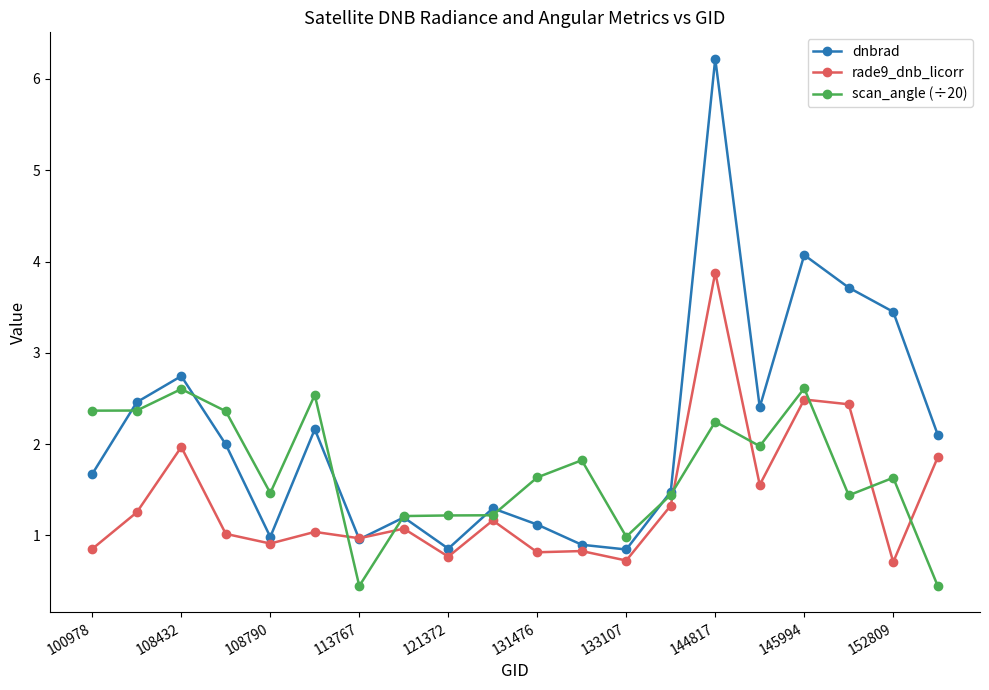

List the series in order of their peak value, lowest first.

scan_angle (÷20), rade9_dnb_licorr, dnbrad